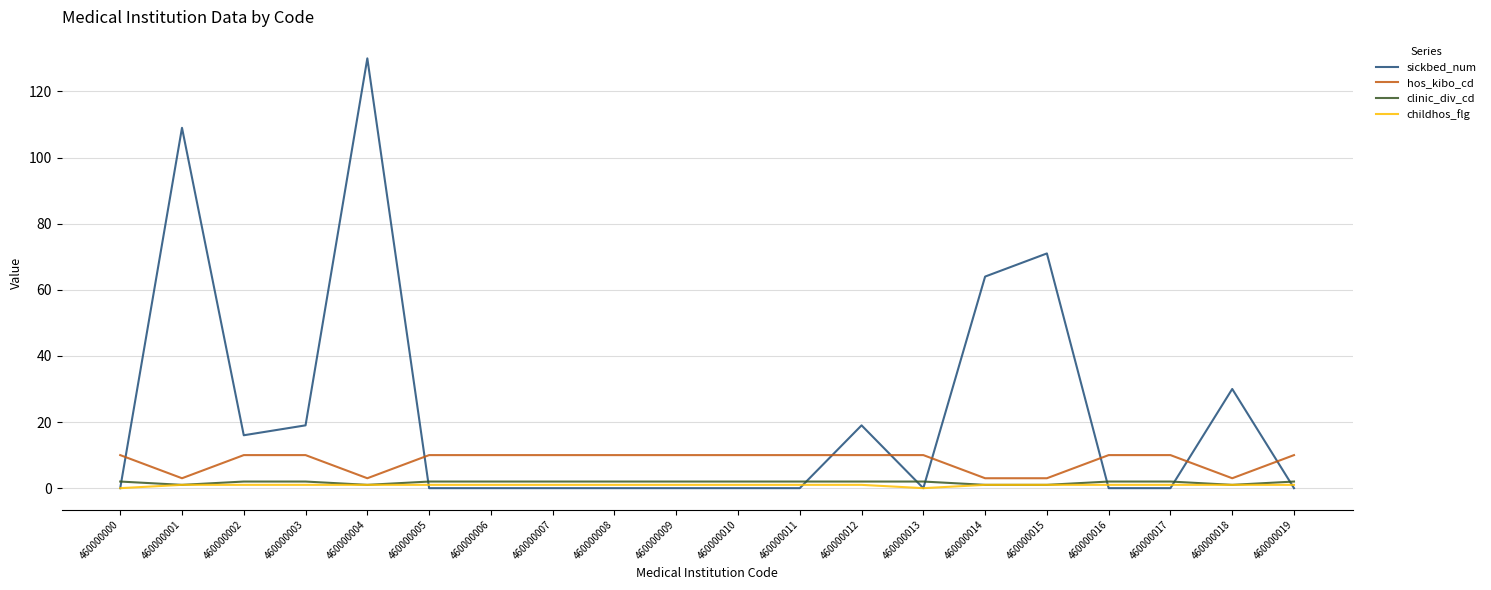

At which category is the sum across all series the highest?

460000004